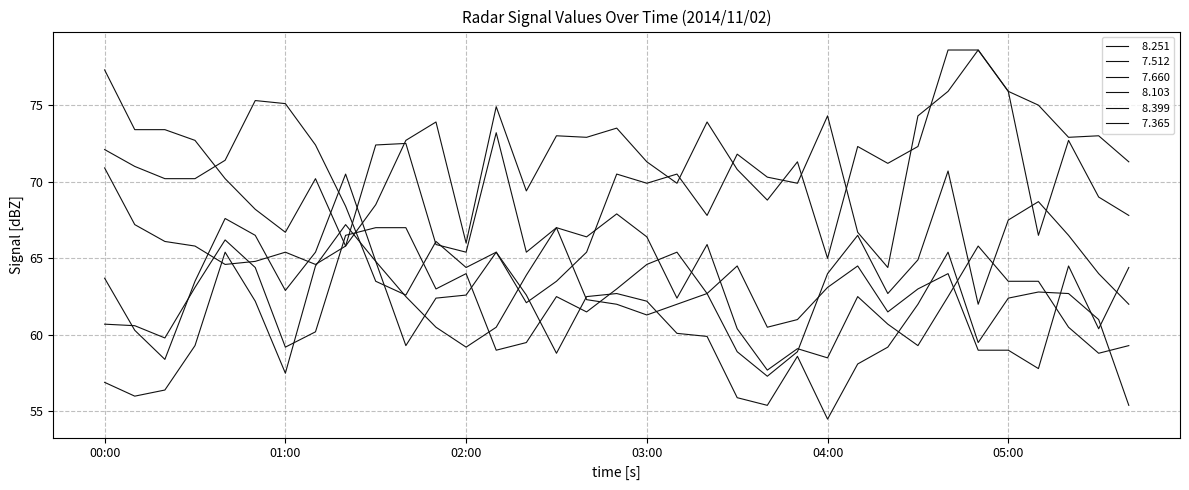

How many lines are shown in the chart?

6